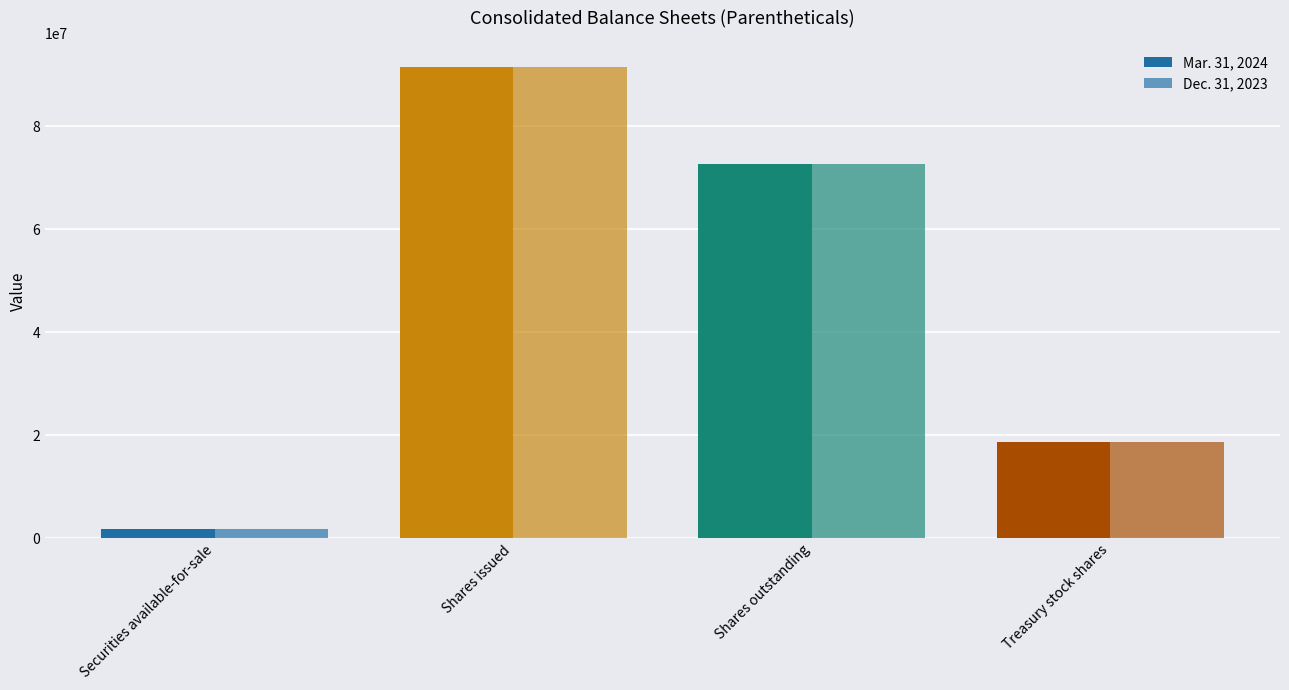

Reading right to left, what are all the values shown in this chart?

Mar. 31, 2024: 18723553	72688191	91411744	1783915
Dec. 31, 2023: 18723553	72668927	91392480	1726080